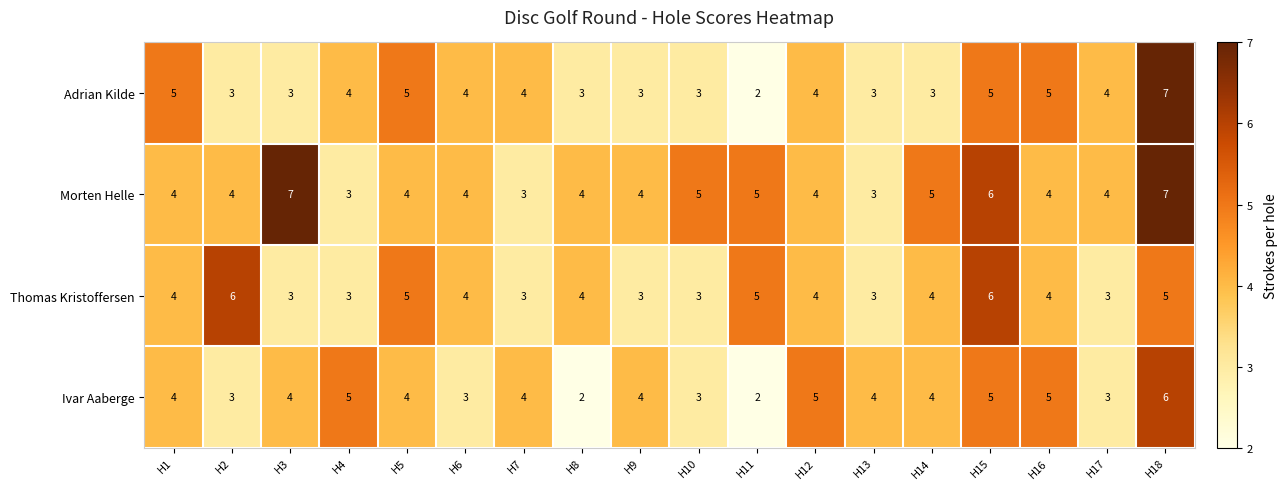

What is the approximate value of Thomas Kristoffersen at H10?

3